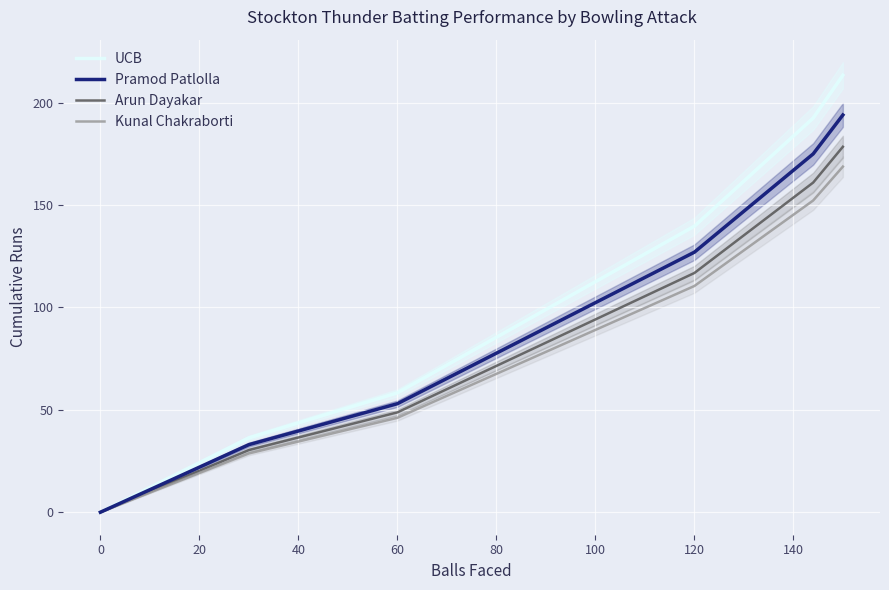

True or false: UCB has a value of 26.4 at 60.

False